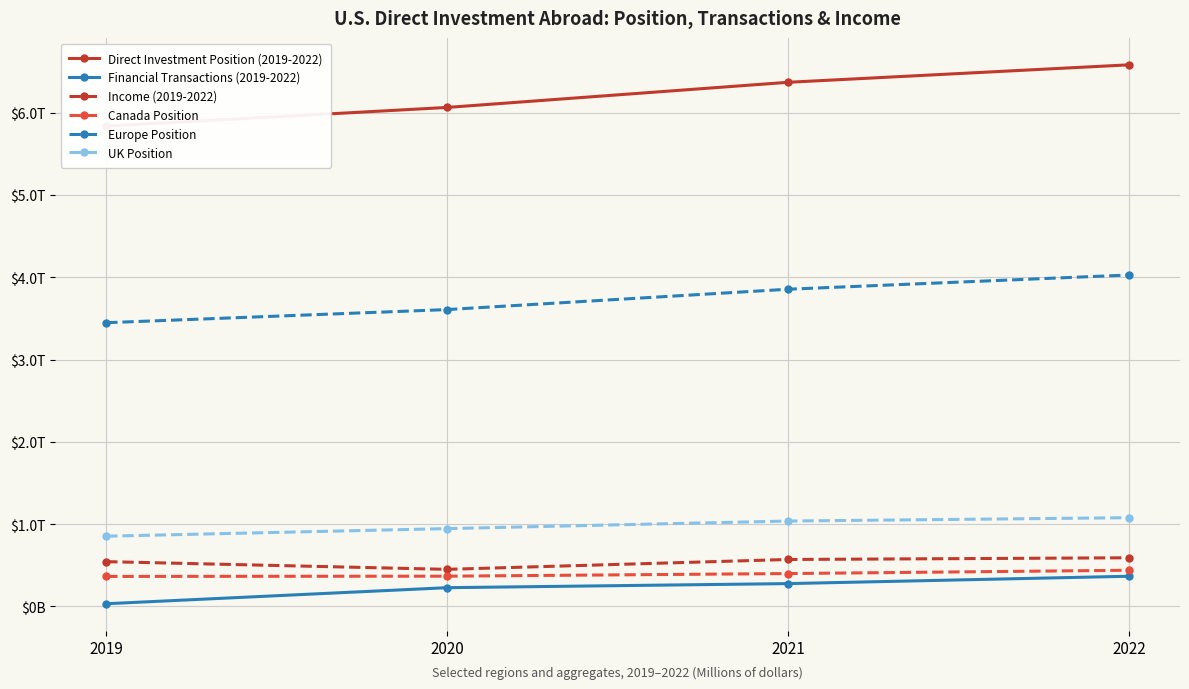

Where is Canada Position nearest to the value 401330?

2021